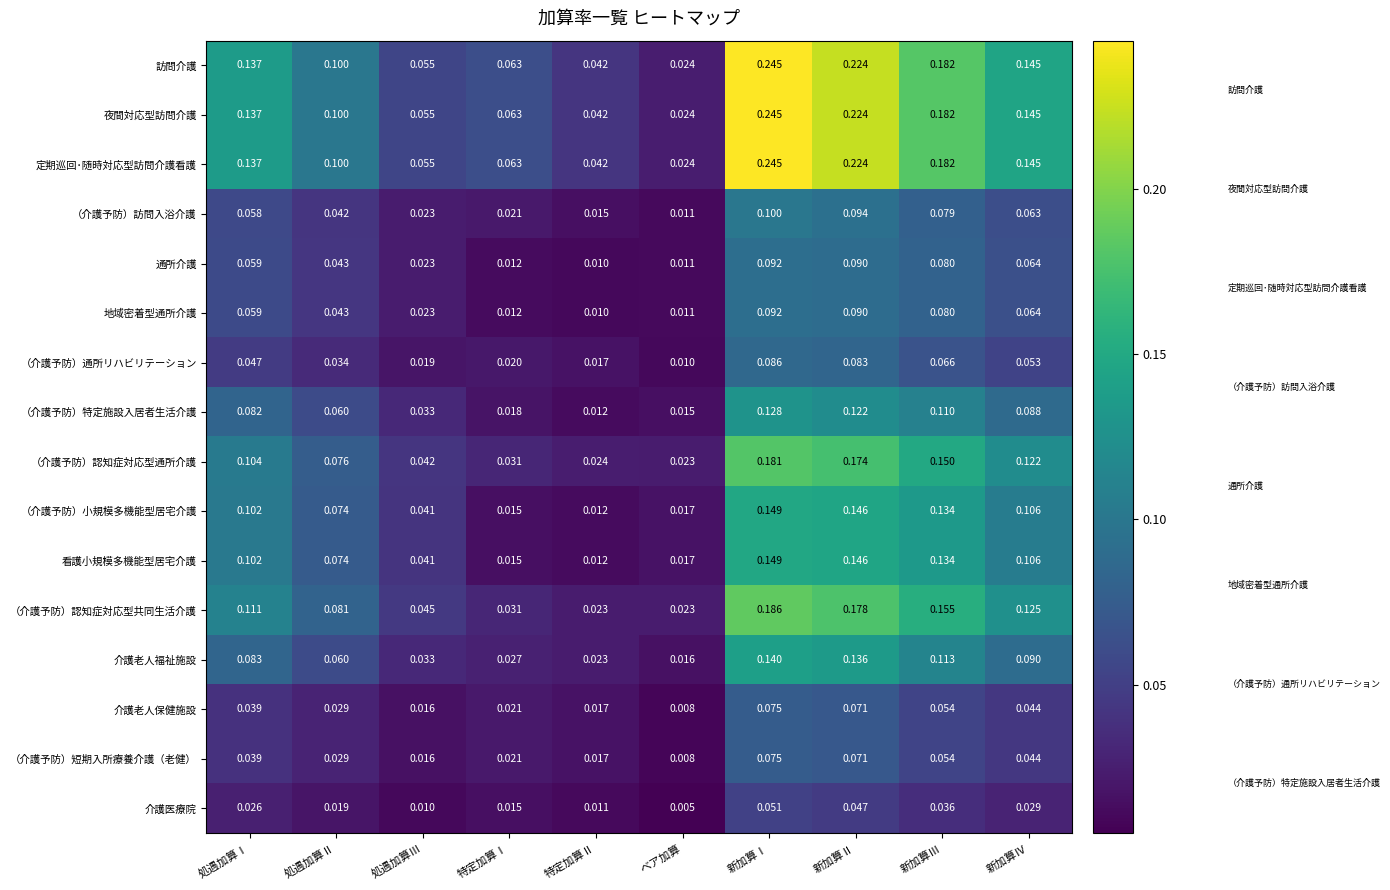

Is the value of （介護予防）小規模多機能型居宅介護 at 新加算Ⅰ greater than the value of 介護医療院 at 新加算Ⅳ?

Yes